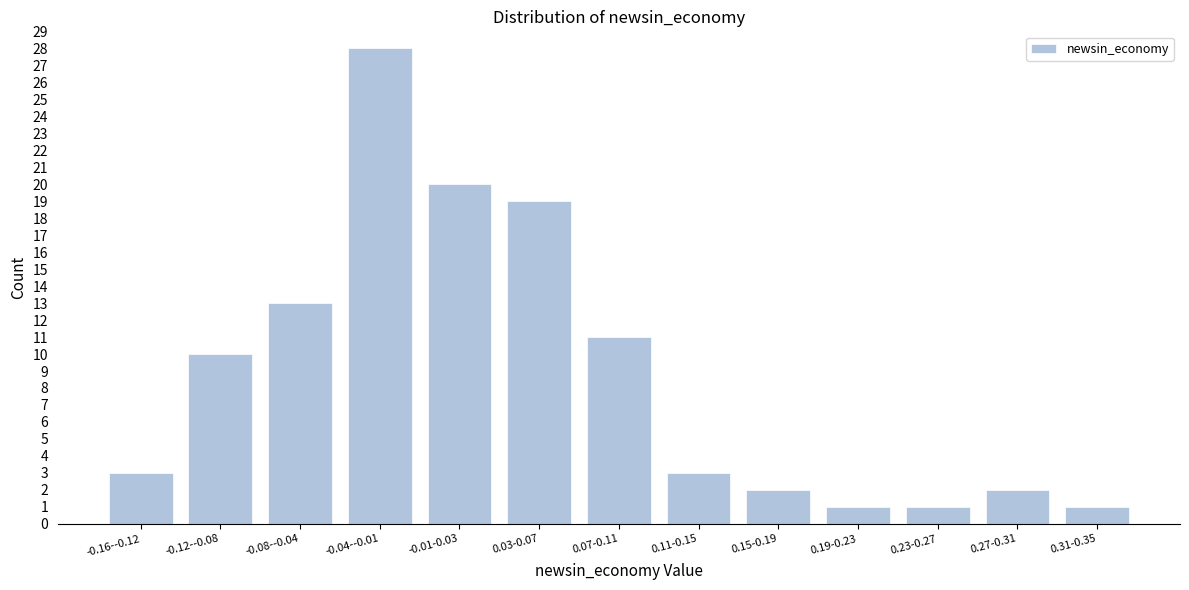

Reading left to right, extract all data points from this chart.

3	10	13	28	20	19	11	3	2	1	1	2	1